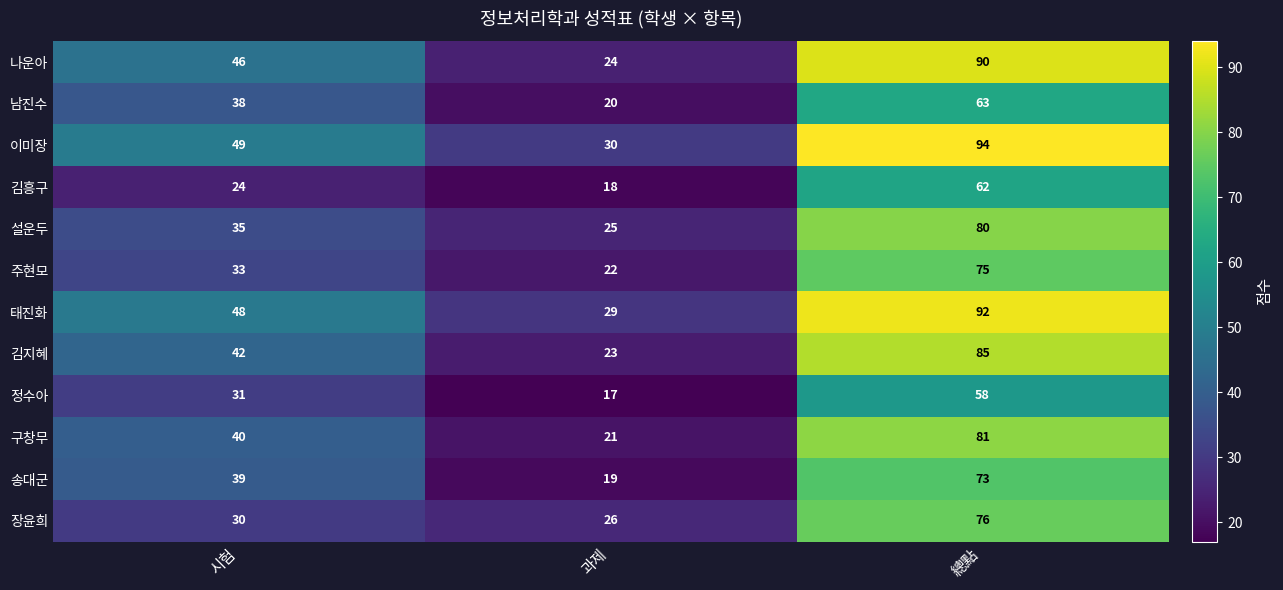

The 장윤희 series shows 76 at 總點. True or false?

True